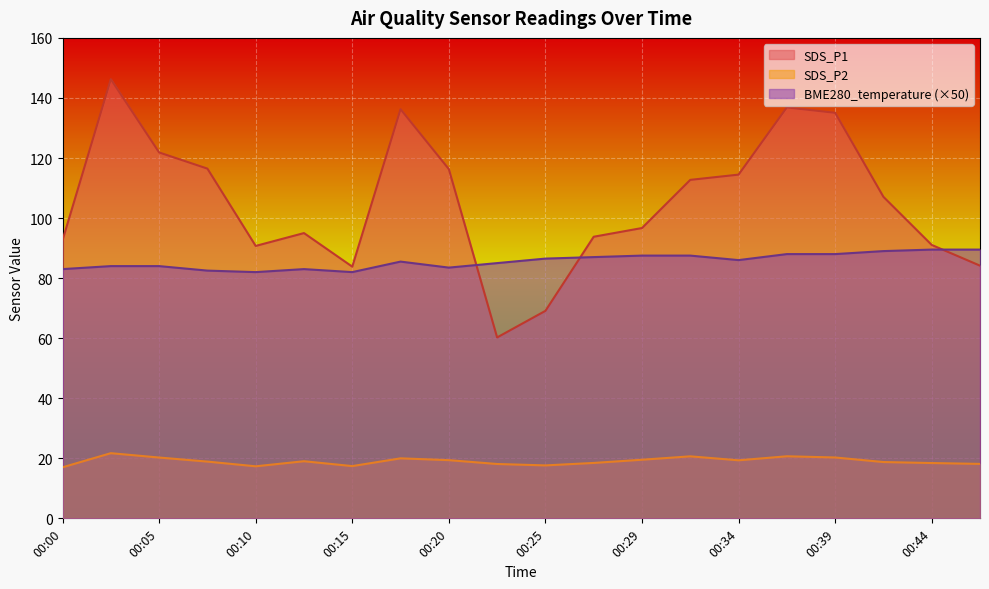

Reading right to left, extract all data points from this chart.

SDS_P1: 84.2	91.0	107.1	135.1	136.8	114.5	112.7	96.7	93.8	69.1	60.2	116.3	136.2	83.8	95.0	90.7	116.5	121.8	146.2	92.6
SDS_P2: 18.1	18.4	18.8	20.3	20.7	19.3	20.6	19.5	18.4	17.6	18.1	19.4	20.0	17.4	19.0	17.3	18.9	20.2	21.7	17.0
BME280_temperature: 89.5	89.5	89.0	88.0	88.0	86.0	87.5	87.5	87.0	86.5	85.0	83.5	85.5	82.0	83.0	82.0	82.5	84.0	84.0	83.0